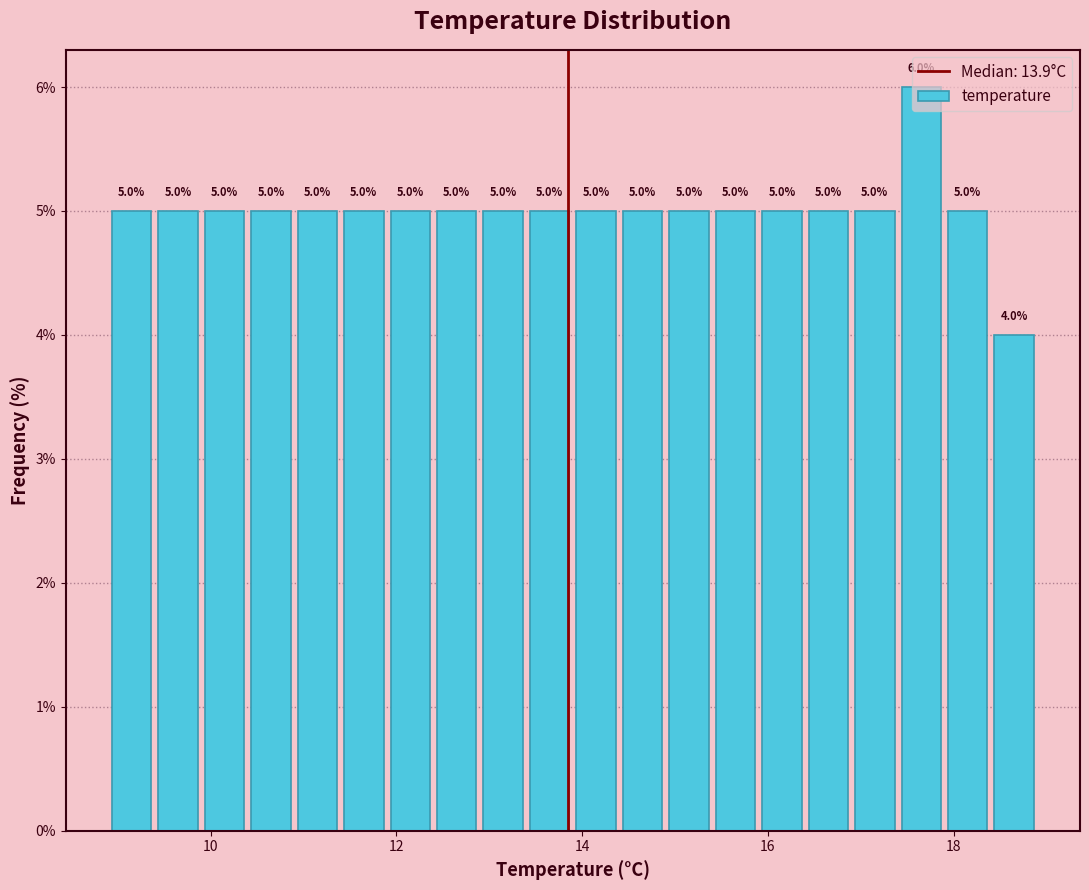

Around what value on the x-axis is the tallest bar? Give the approximate position of its centre, as read against the axis.

17.6